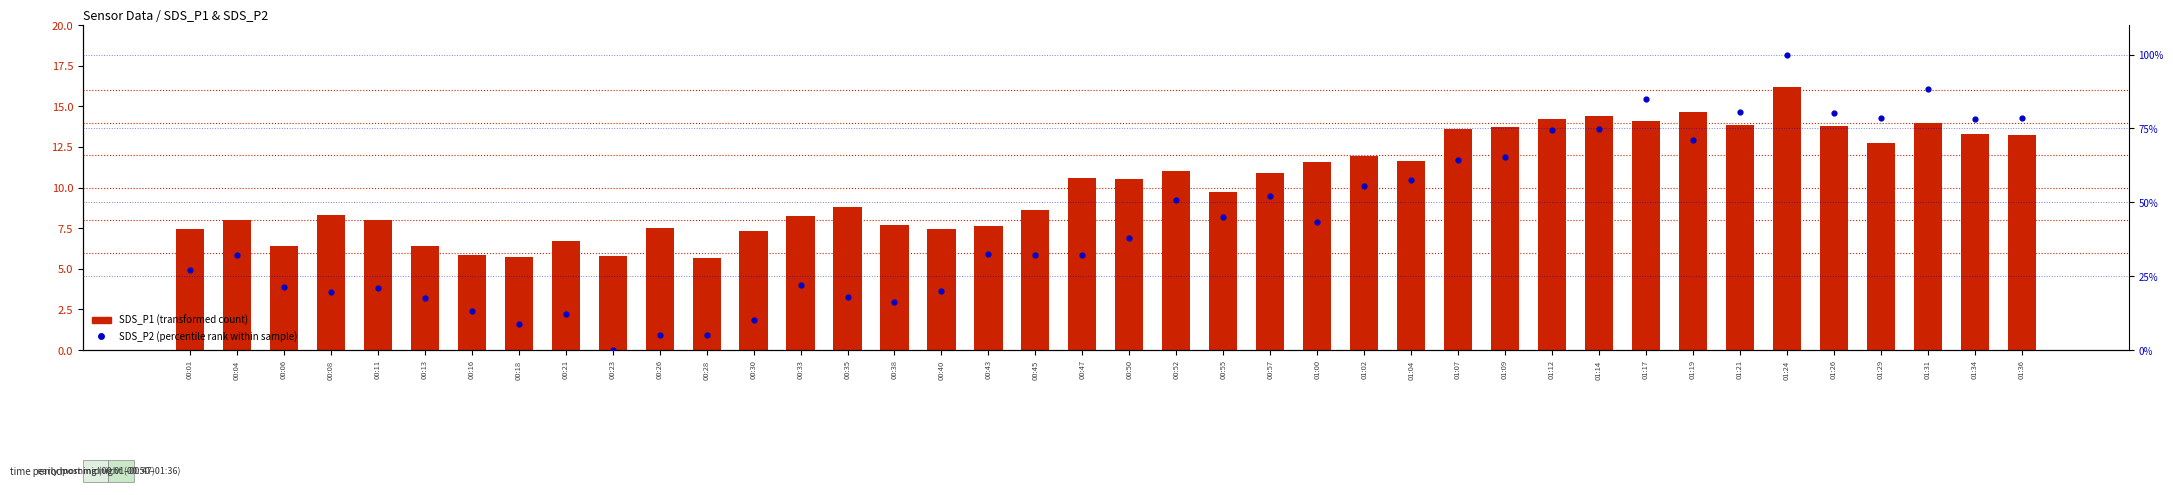

At how many categories does at least one series exceed 88?

2